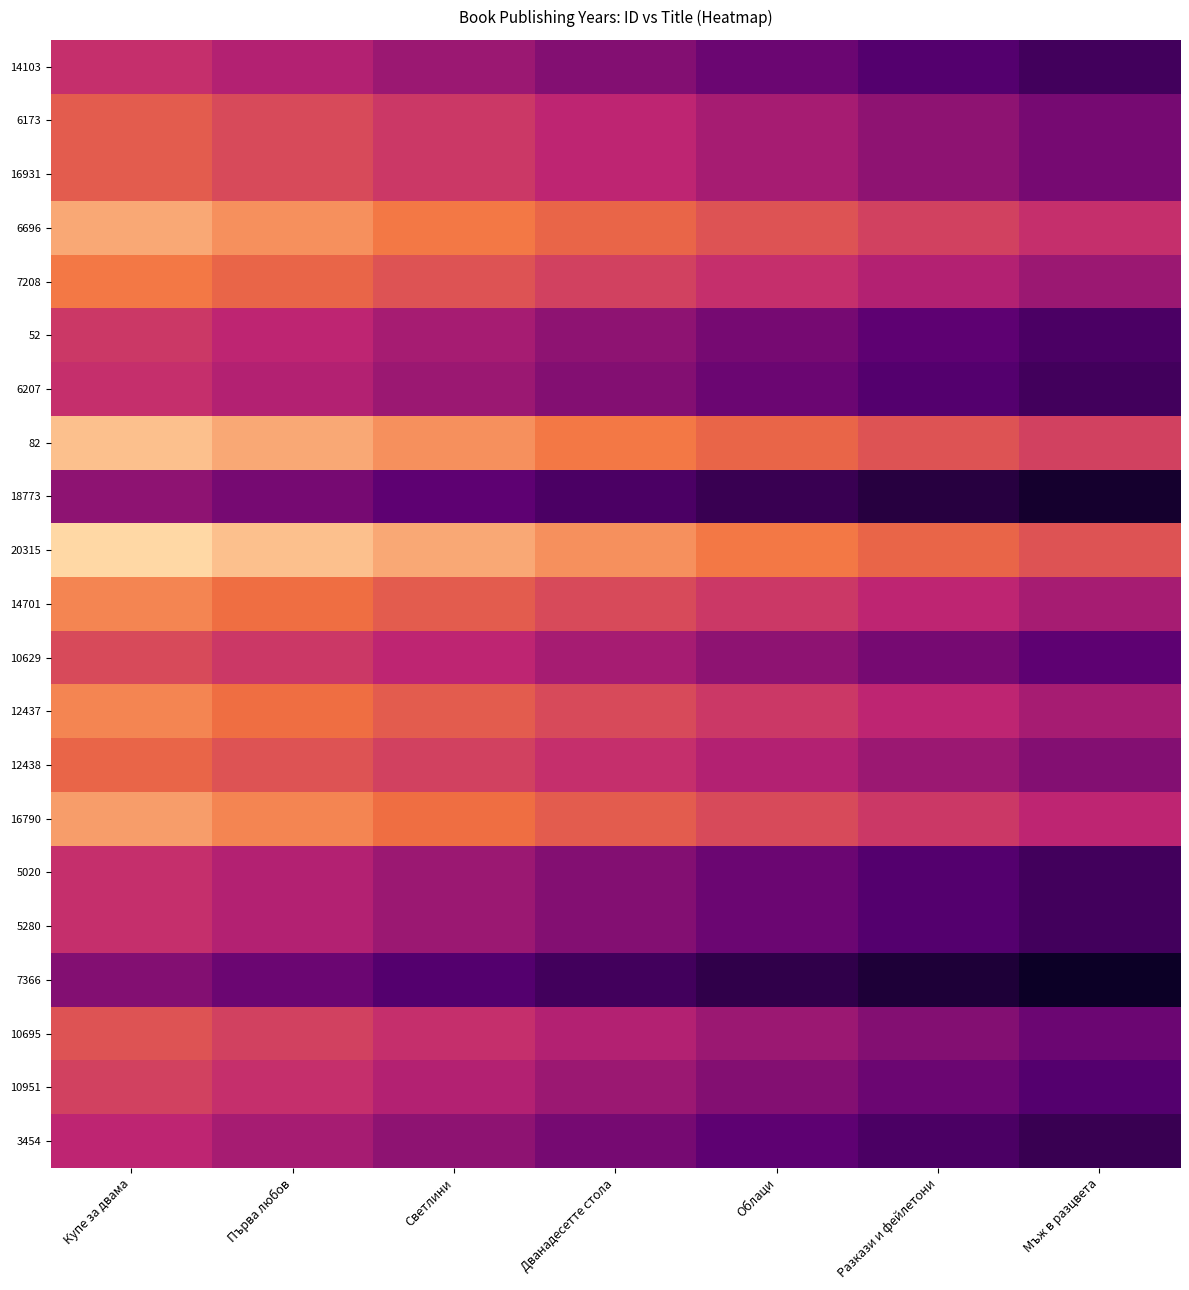

What is the difference between the highest and lowest values at Разкази и фейлетони?

0.6